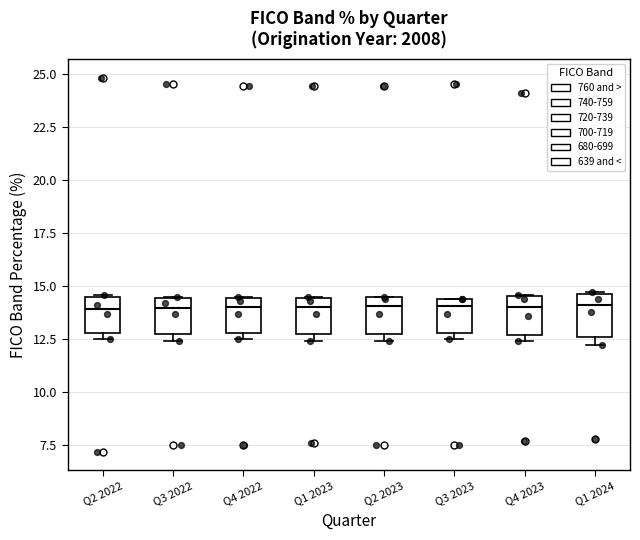

Reading left to right, read every box against the y-axis: the position of its median line, the range the box covers, and the ends of its whiskers. The values are not printed on the chart, so give them approximately, as read against the axis.

Q2 2022: median 14.0, box 13.0 to 14.5, whiskers 12.5 to 14.5
Q3 2022: median 14.0, box 12.5 to 14.5, whiskers 12.5 (just below the box's lower edge) to 14.5
Q4 2022: median 14.0, box 13.0 to 14.5, whiskers 12.5 to 14.5
Q1 2023: median 14.0, box 12.5 to 14.5, whiskers 12.5 (just below the box's lower edge) to 14.5
Q2 2023: median 14.0, box 12.5 to 14.5, whiskers 12.5 (just below the box's lower edge) to 14.5
Q3 2023: median 14.0, box 13.0 to 14.5, whiskers 12.5 to 14.5
Q4 2023: median 14.0, box 12.5 to 14.5, whiskers 12.5 (just below the box's lower edge) to 14.5
Q1 2024: median 14.0, box 12.5 to 14.5, whiskers 12.0 to 14.5